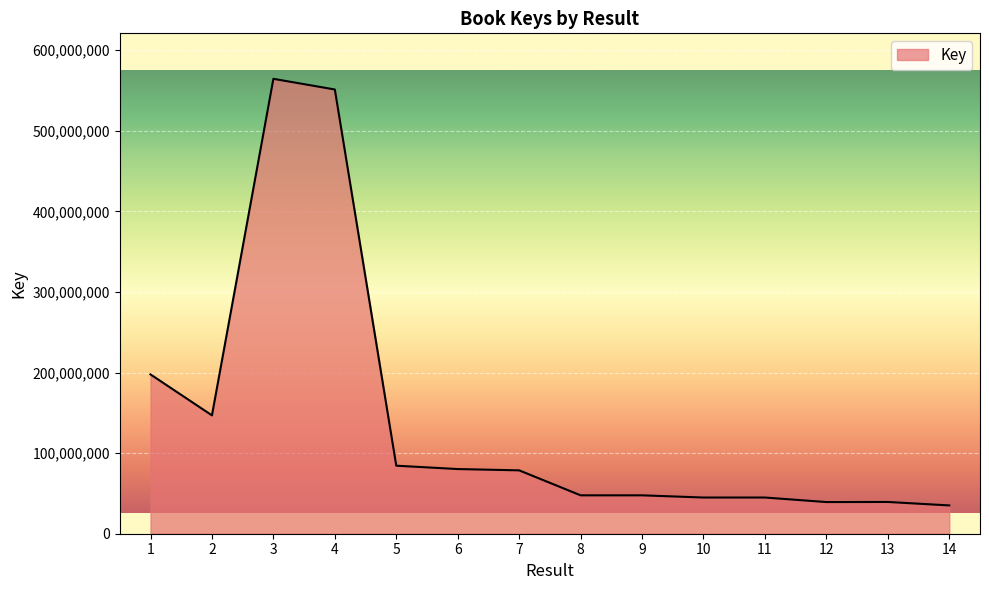

What is the minimum value shown in the chart?

35115731